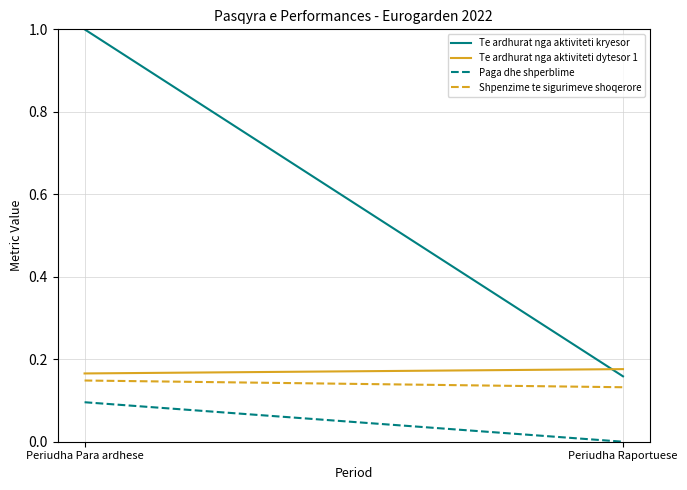

True or false: Te ardhurat nga aktiviteti kryesor has a value of 0.2 at Periudha Raportuese.

True